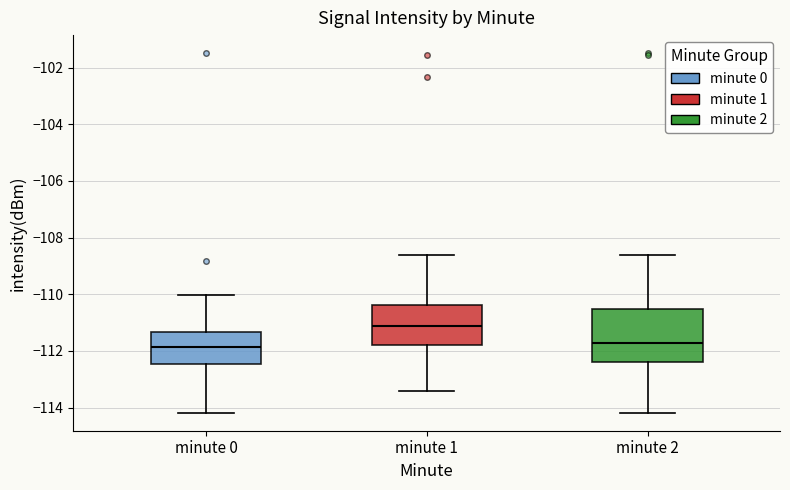

Where does the upper whisker of the box for minute 0 end on the y-axis? The values are not printed on the chart, so give them approximately, as read against the axis.

-110.0